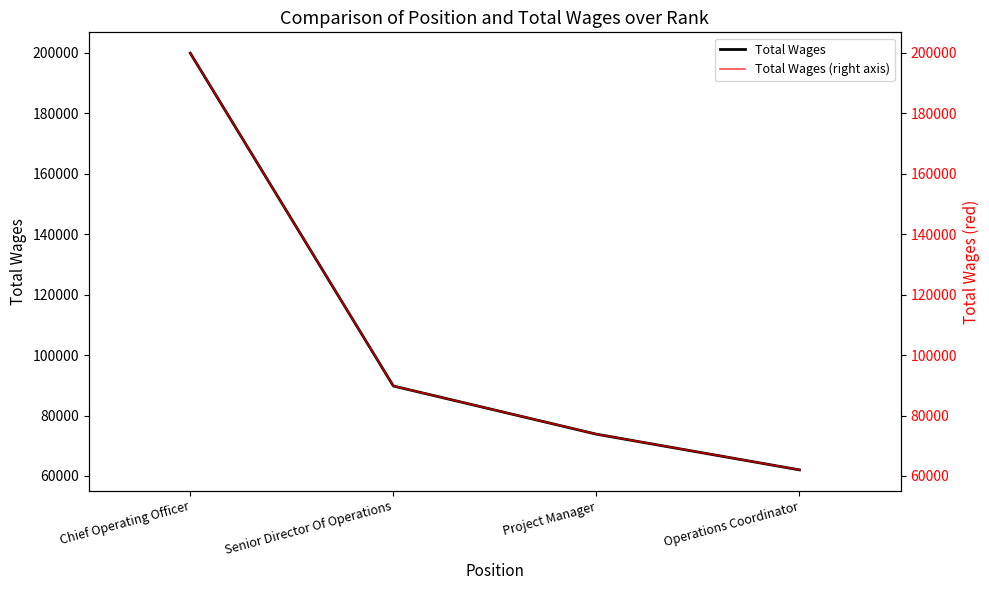

What is the label of the 3rd point from the right?

Senior Director Of Operations